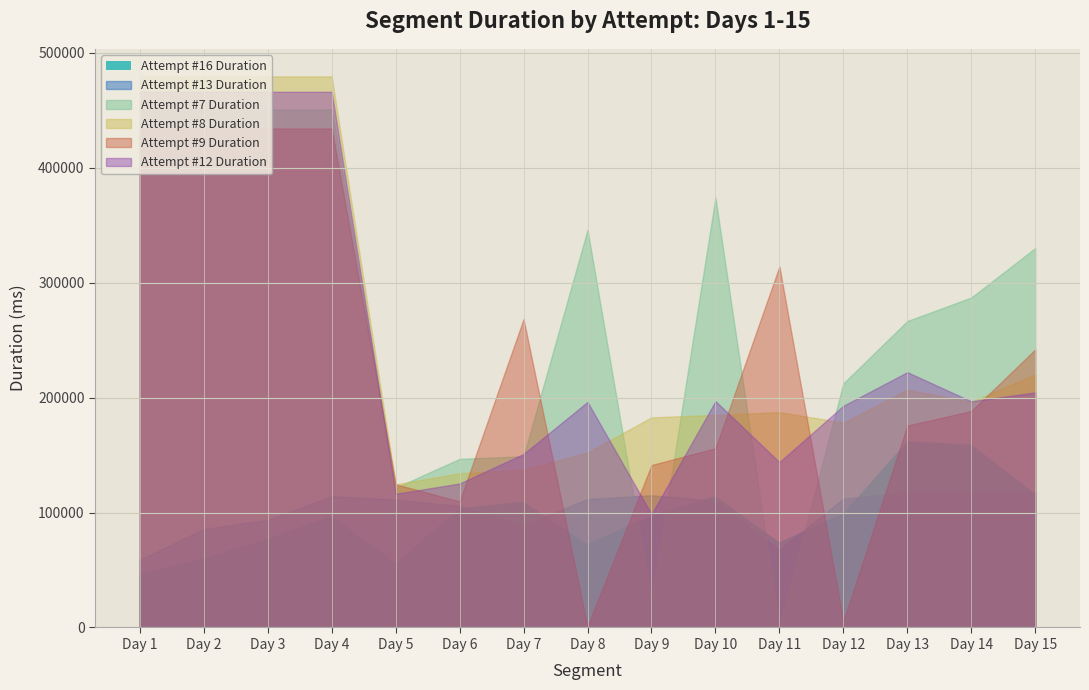

How many intersections are there between Attempt #16's Duration (ms) and Attempt #12's Duration (ms)?

1